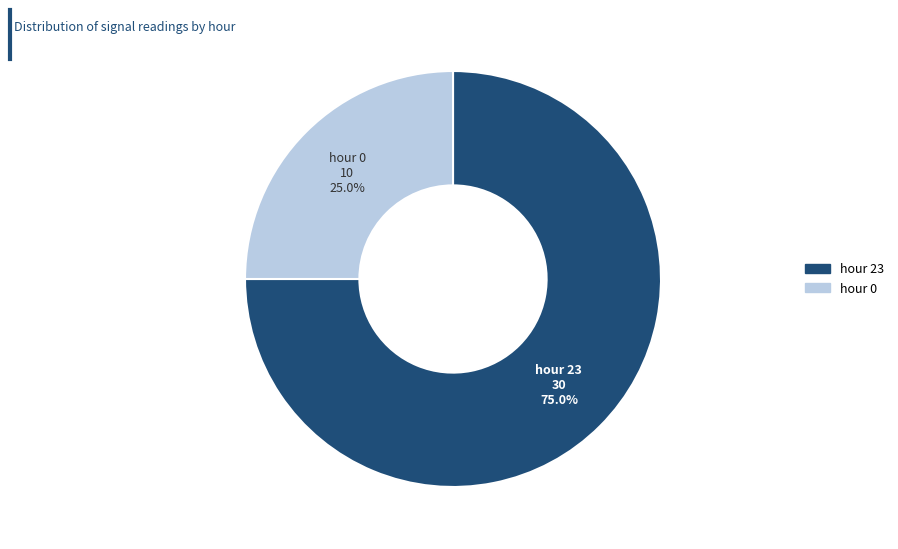

Which has a higher value, hour 23 or hour 0?

hour 23